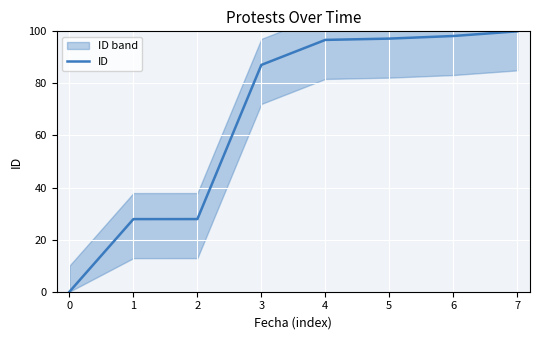

True or false: ID has a value of 61.0 at 0.

False